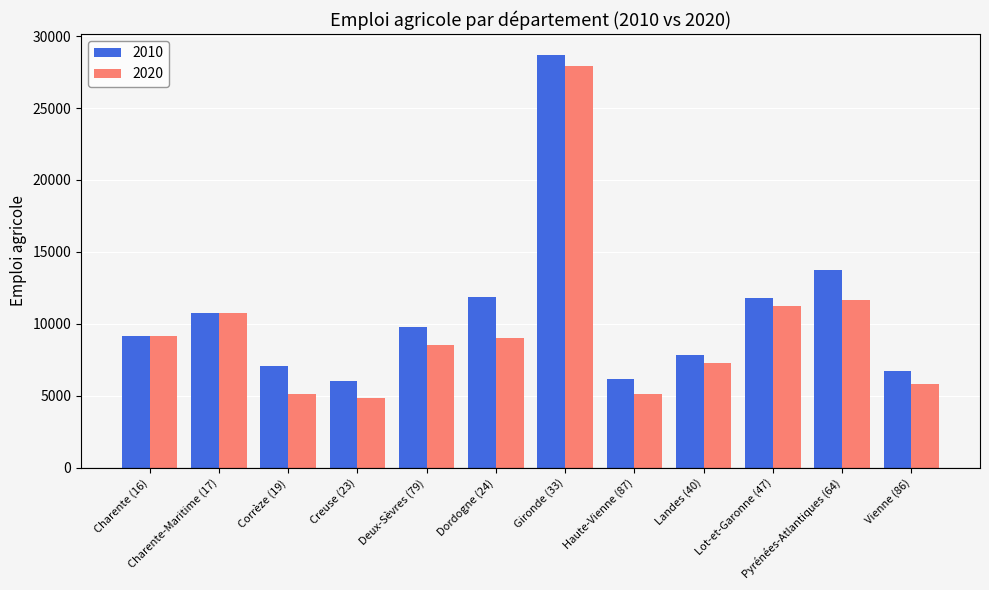

At which label does 2020 first exceed 8990?

Charente (16)